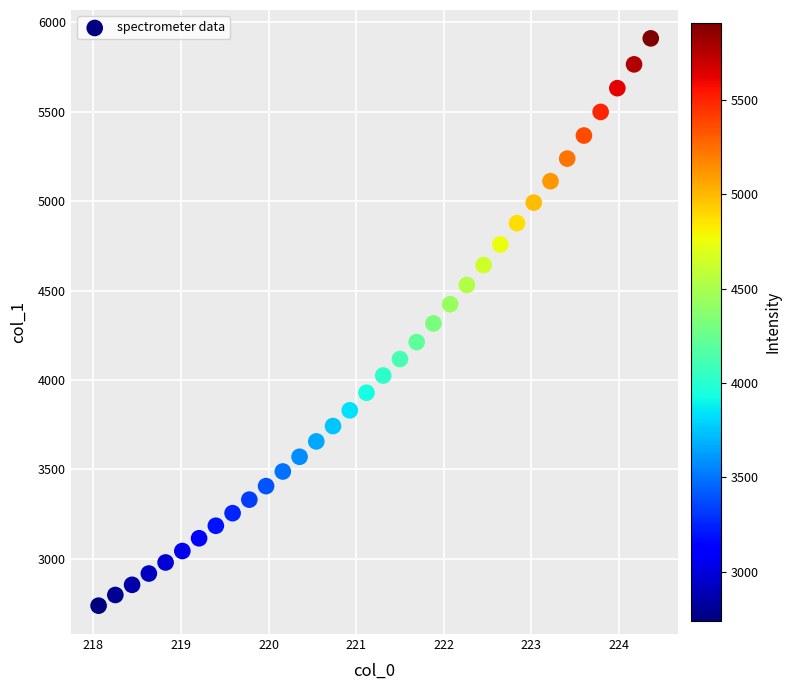

What is the range of X values (max minus min)?

6.3